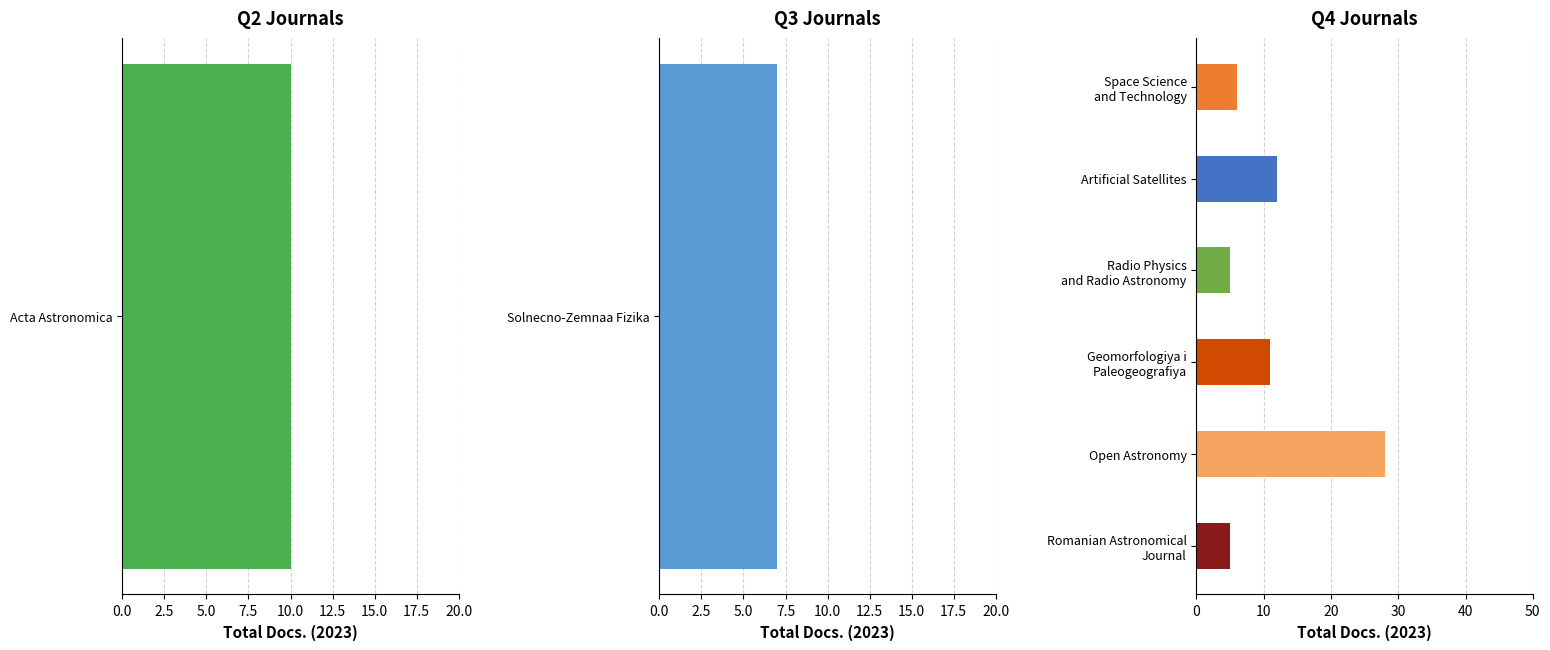

True or false: Total Refs. has a value of 330 at Acta Astronomica.

False